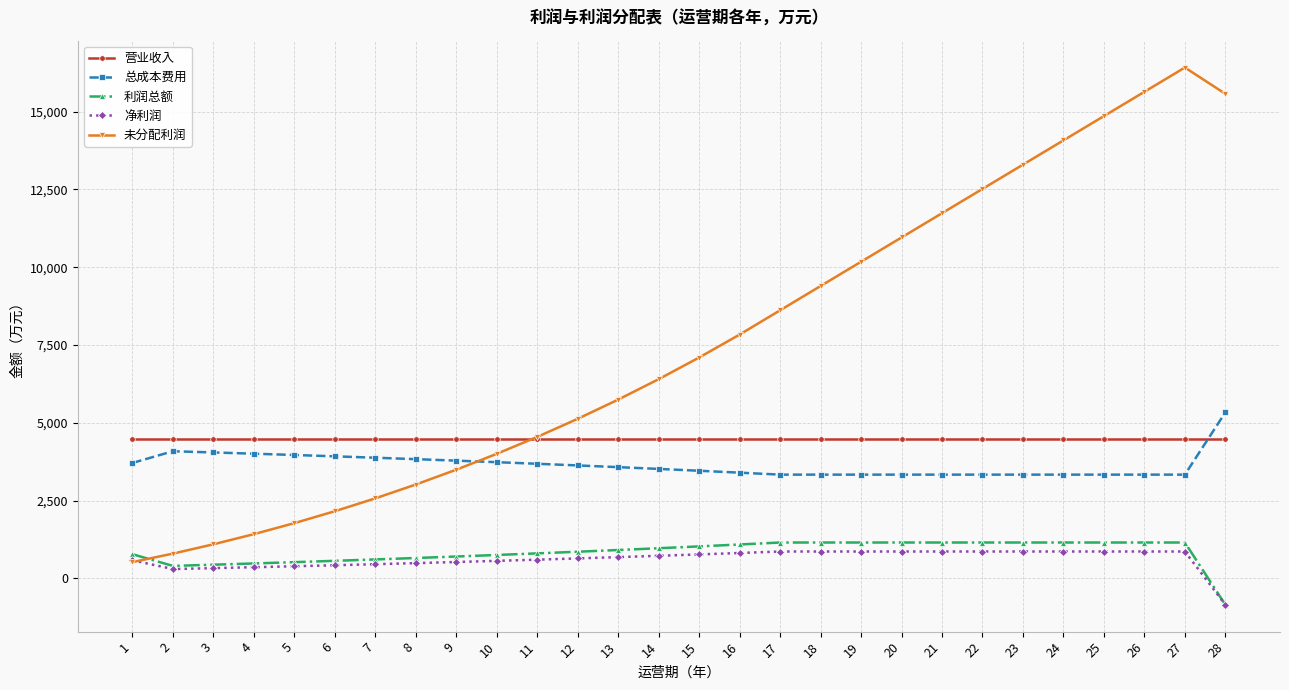

What are all the series names shown in the legend?

营业收入, 总成本费用, 利润总额, 净利润, 未分配利润